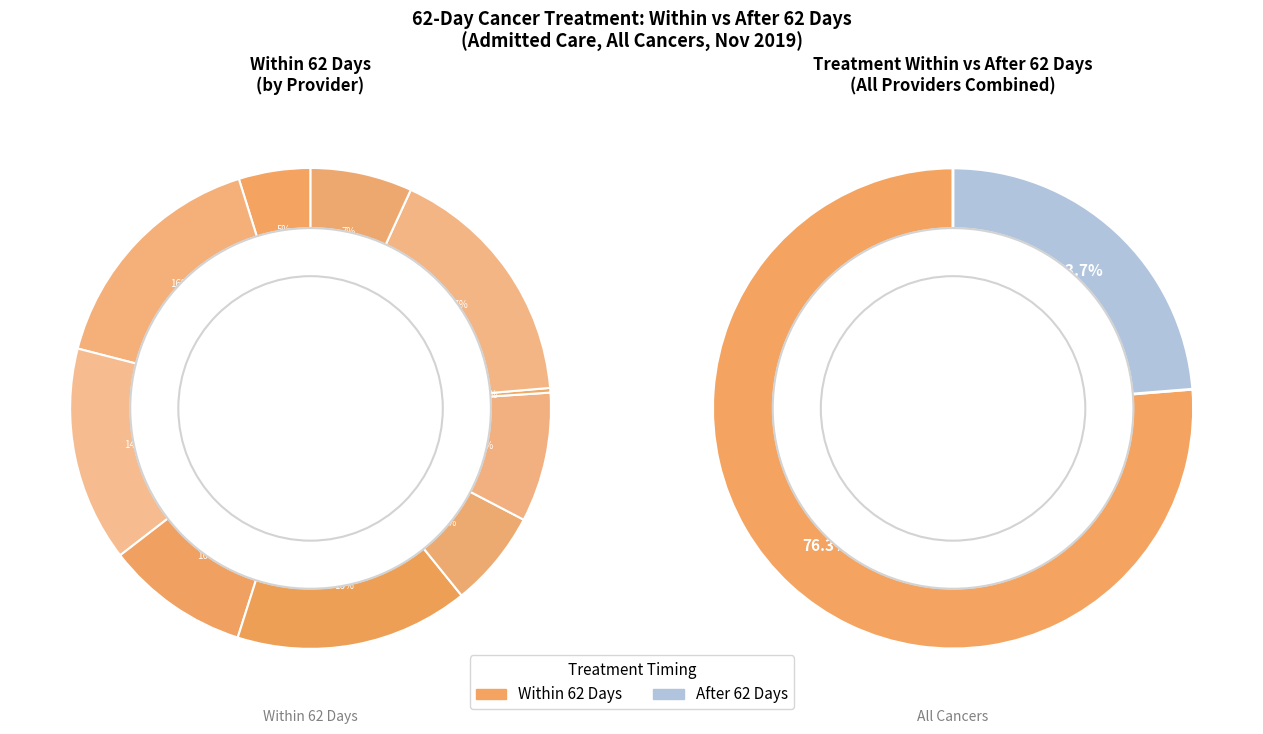

What percentage is the AIREDALE slice, to the nearest percent?

5%